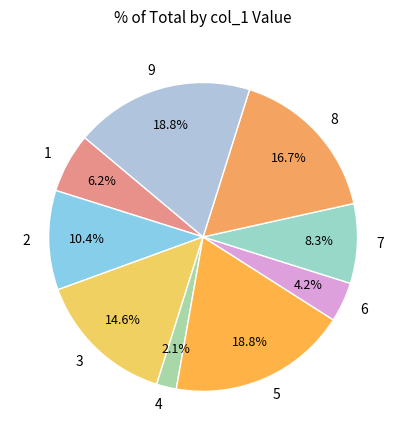

To the nearest percent, what is the difference between the 7 and 9 slice percentages?

10%